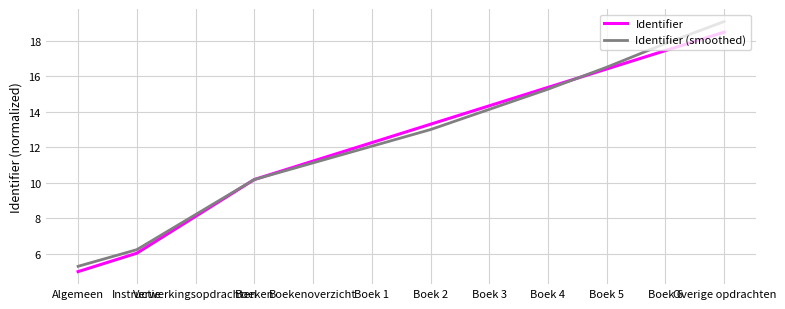

What position from the right is Boek 3?

5